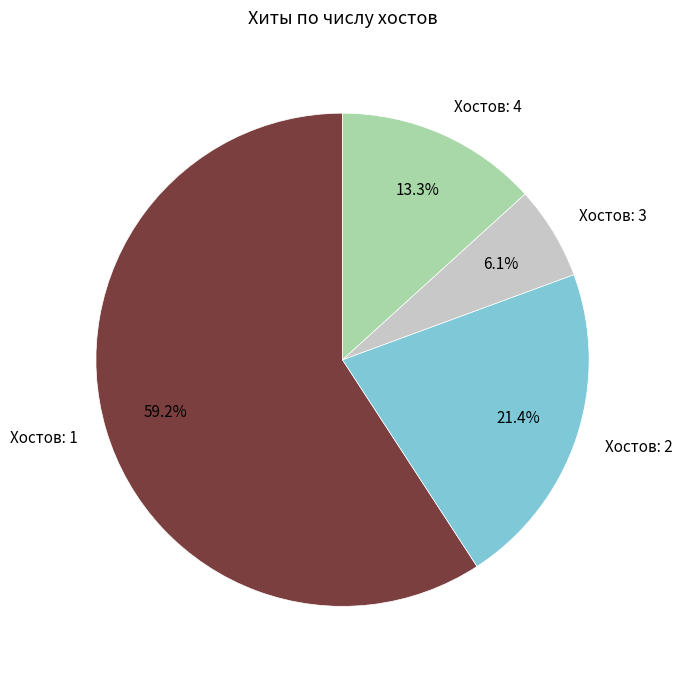

What is the ratio of the value at Хостов: 1 to the value at Хостов: 4?

4.5